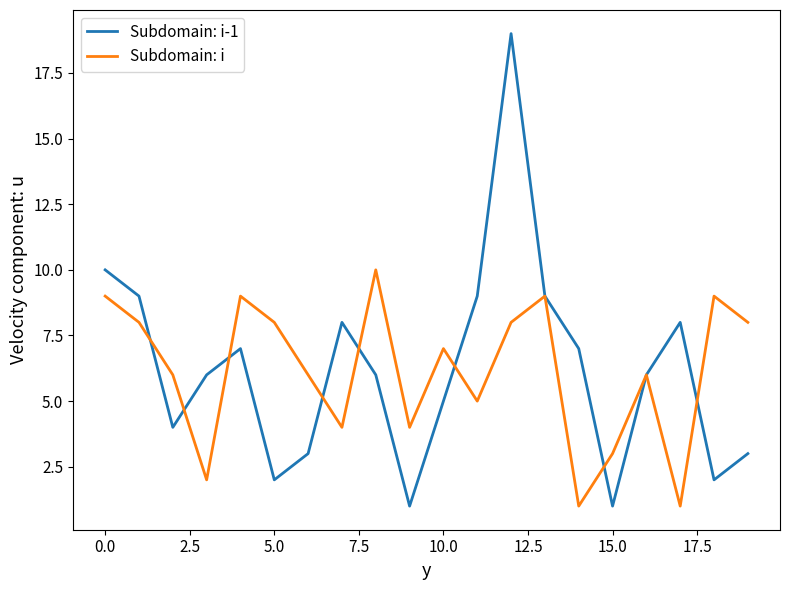

List the series in order of their peak value, lowest first.

Subdomain: i, Subdomain: i-1